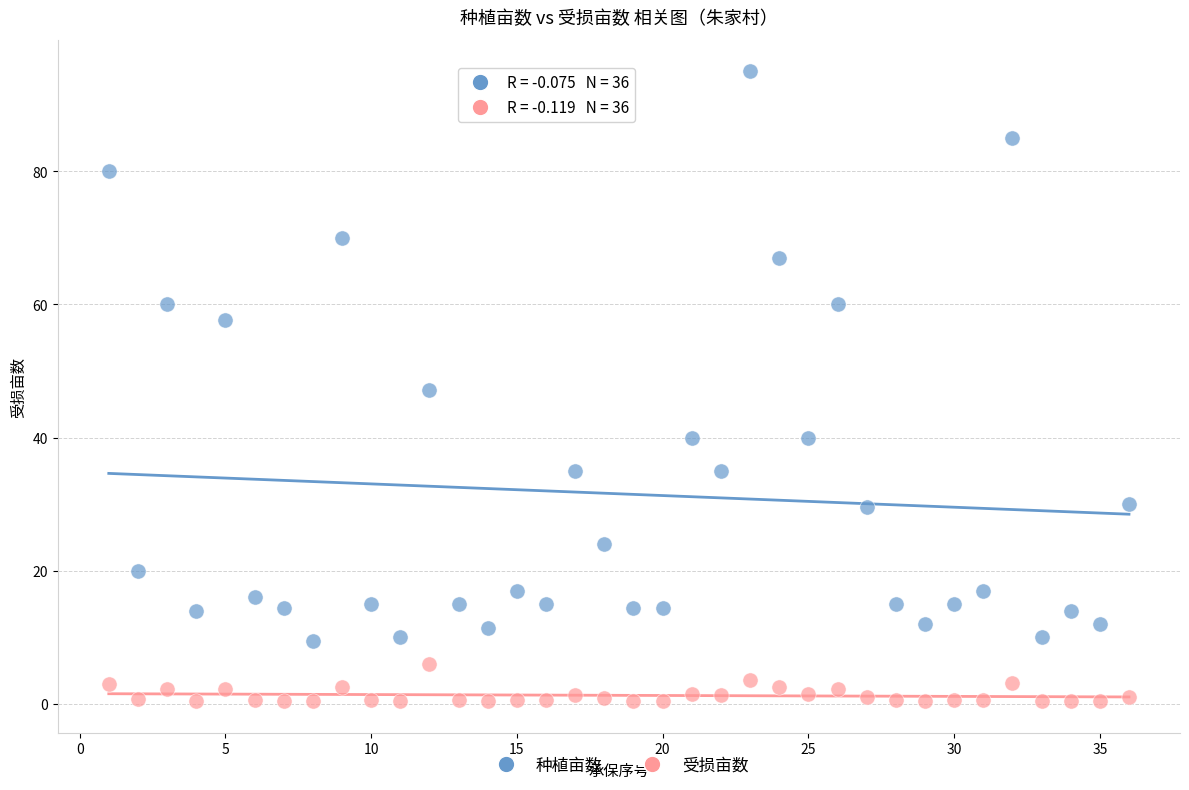

Across all data points, what is the range of Y values (max minus min)?

94.6